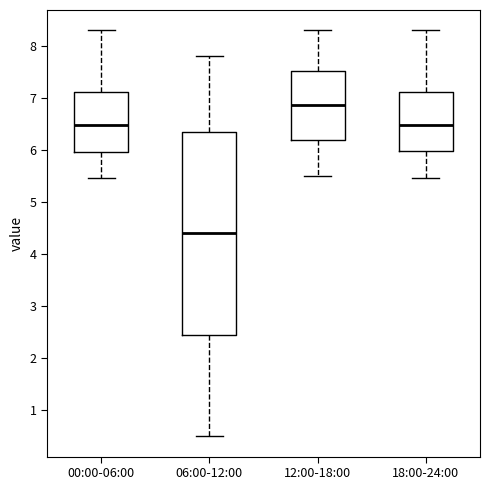

Where does the upper whisker of the box for 12:00-18:00 end on the y-axis? The values are not printed on the chart, so give them approximately, as read against the axis.

8.3